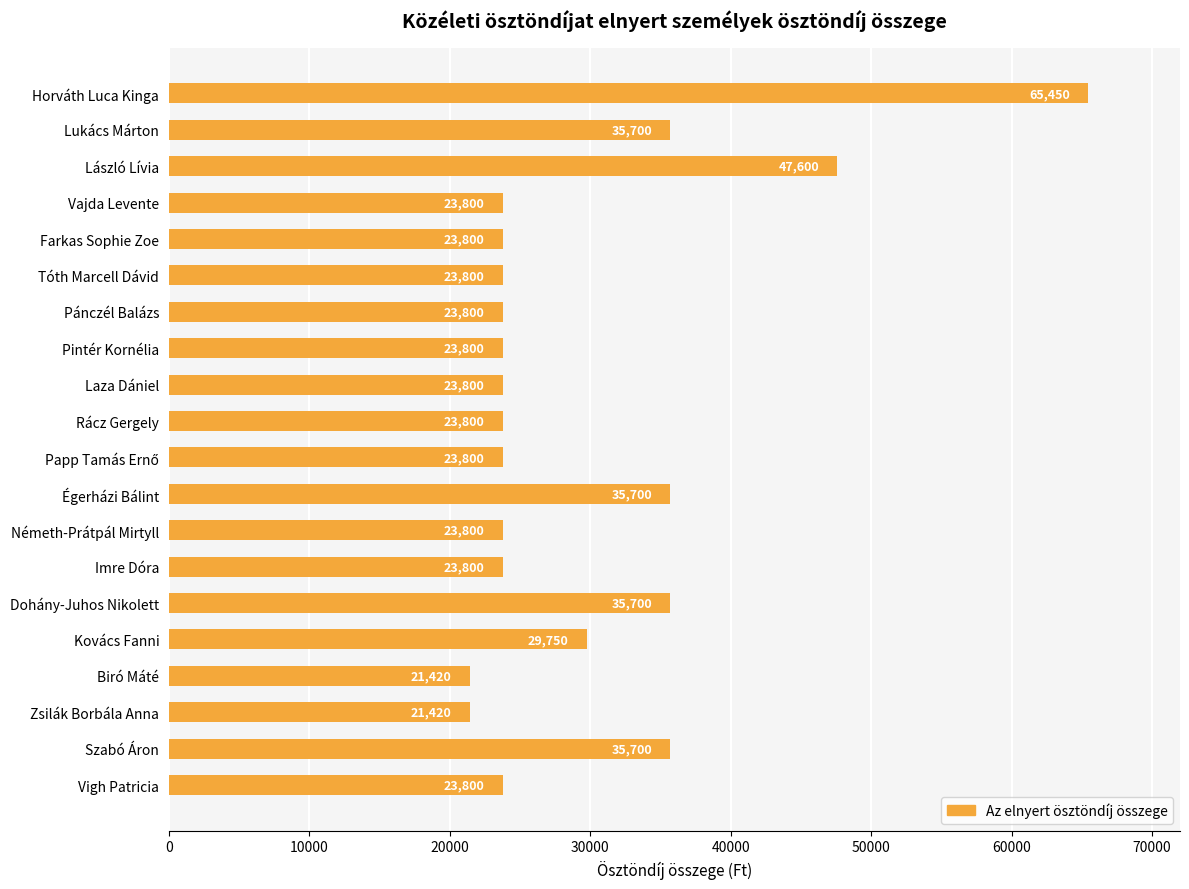

What is the maximum value shown in the chart?

65450